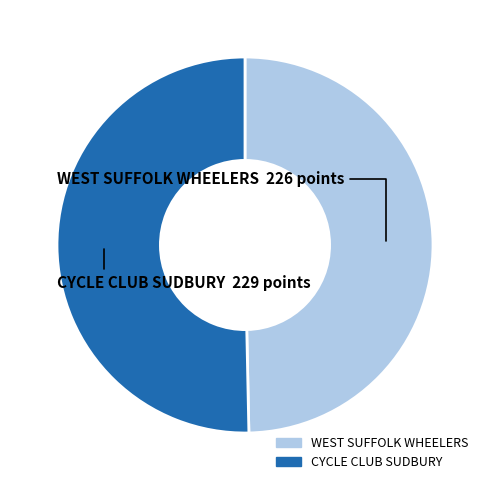

Which category has the biggest portion of the pie?

CYCLE CLUB SUDBURY